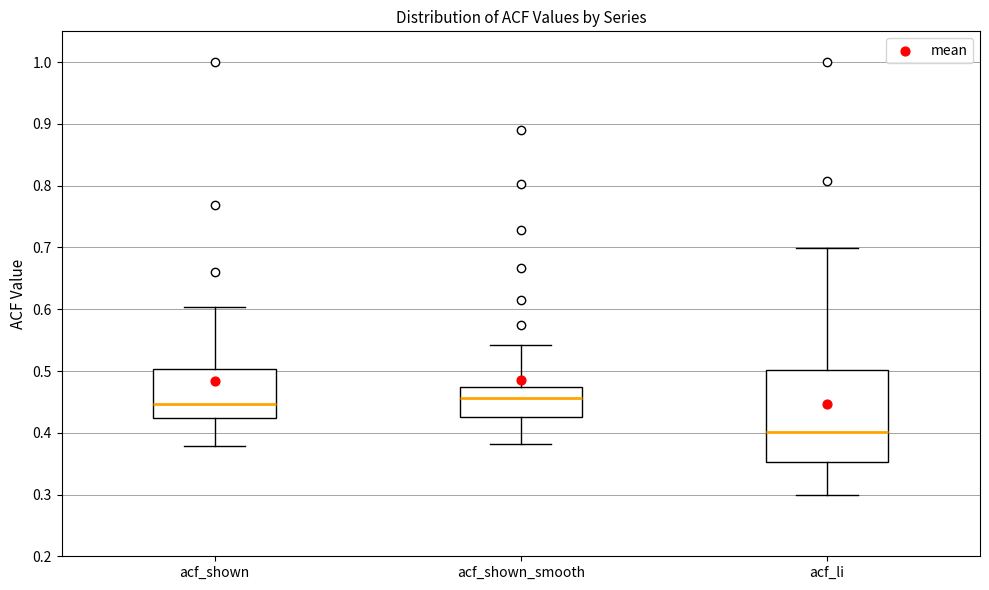

Reading left to right, read every box against the y-axis: the position of its median line, the range the box covers, and the ends of its whiskers. The values are not printed on the chart, so give them approximately, as read against the axis.

acf_shown: median 0.45, box 0.42 to 0.50, whiskers 0.38 to 0.60
acf_shown_smooth: median 0.46, box 0.43 to 0.47, whiskers 0.38 to 0.54
acf_li: median 0.40, box 0.35 to 0.50, whiskers 0.30 to 0.70